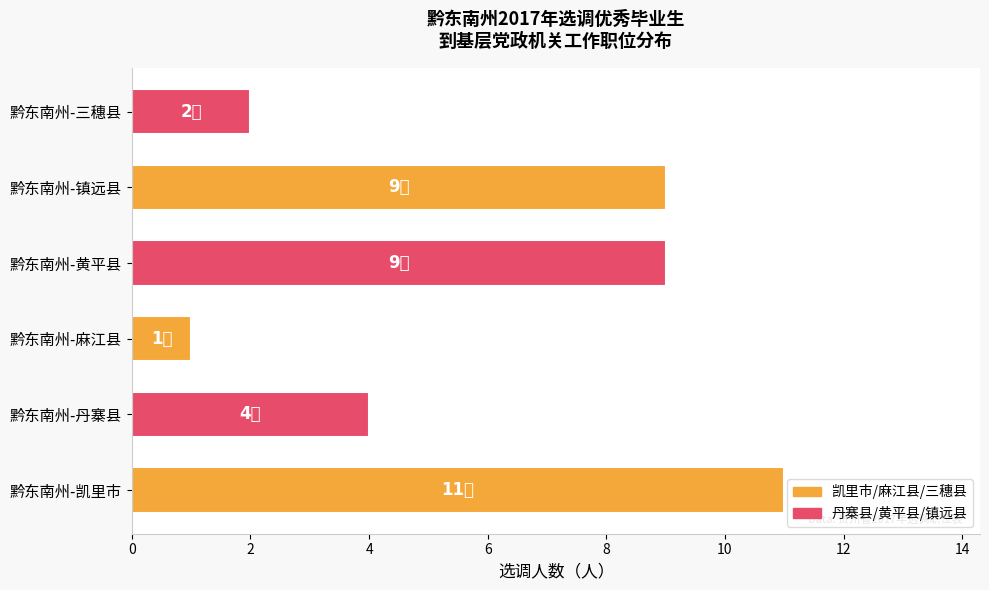

How many bars are there in total?

6